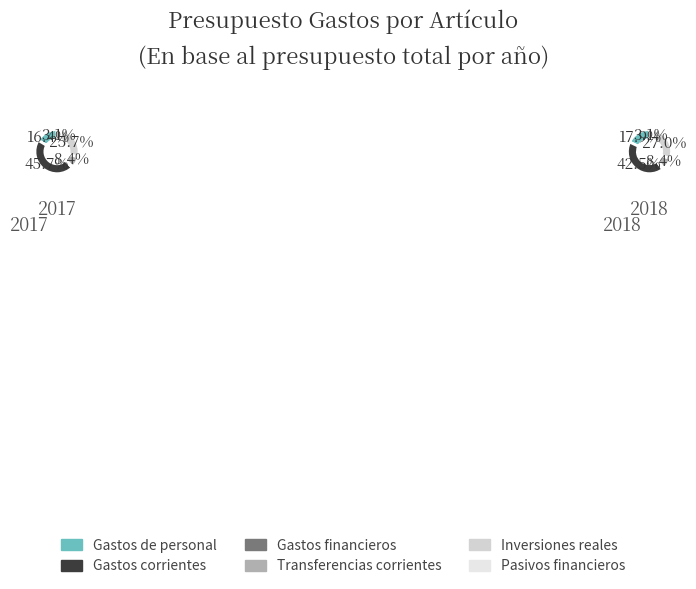

To the nearest percent, what is the difference between the largest and smallest slice percentages?

41%